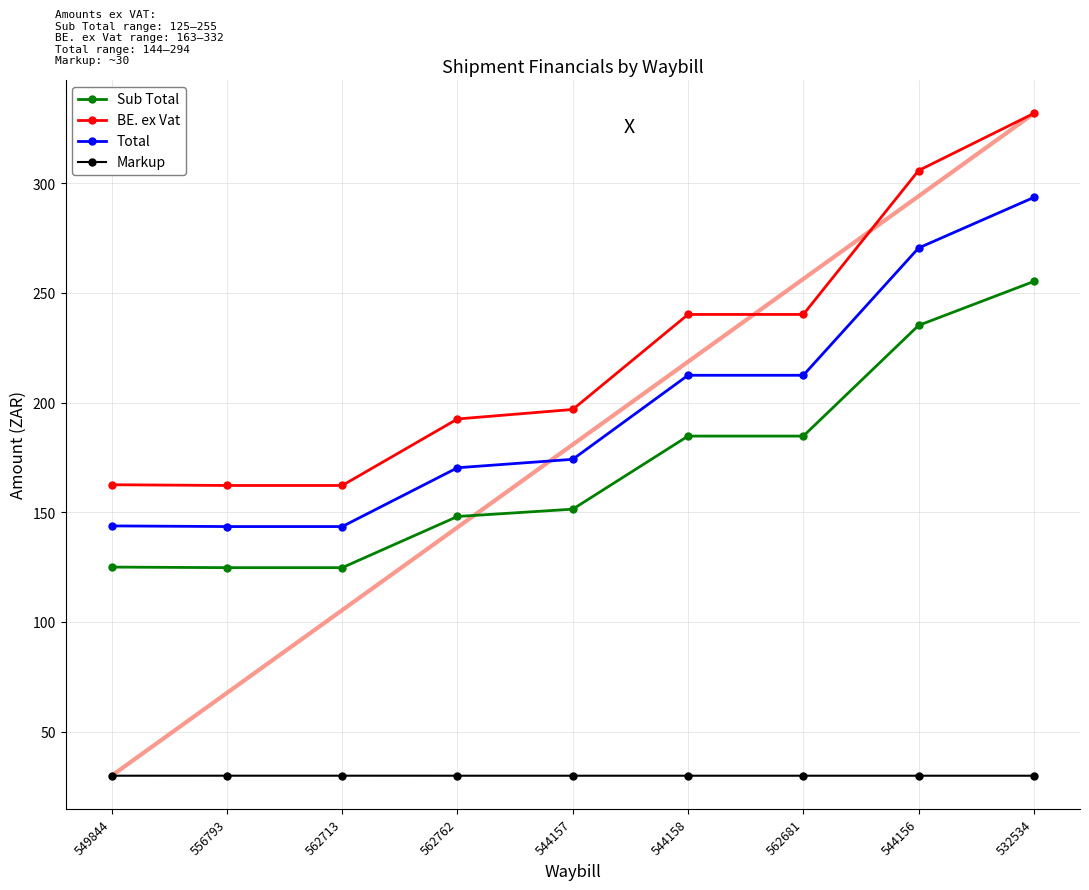

What are all the series names shown in the legend?

Sub Total, BE. ex Vat, Total, Markup